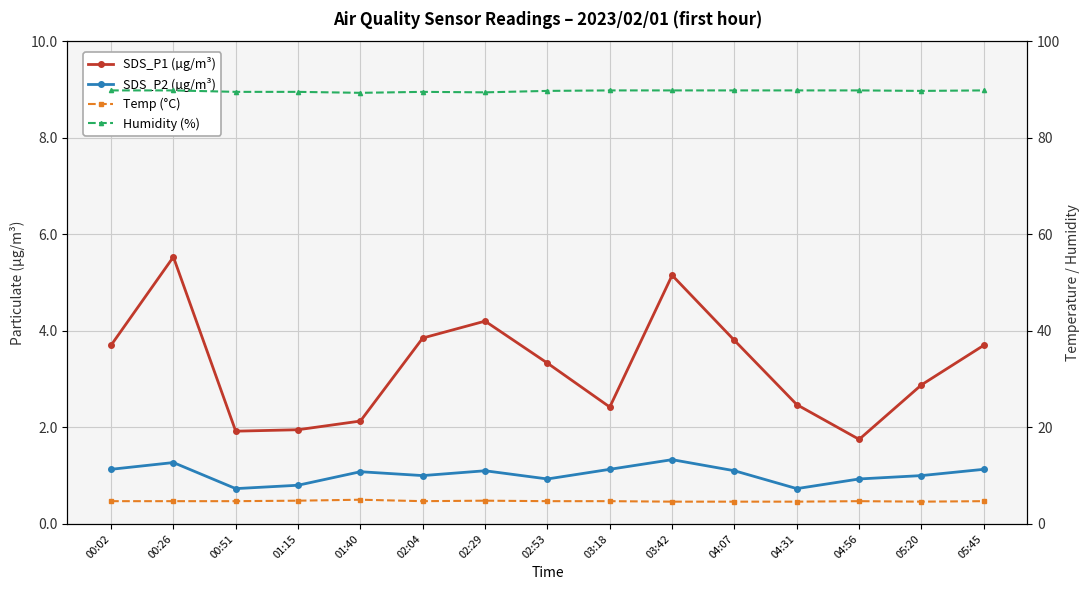

True or false: SDS_P2 (µg/m³) and Humidity (%) intersect in this chart.

False